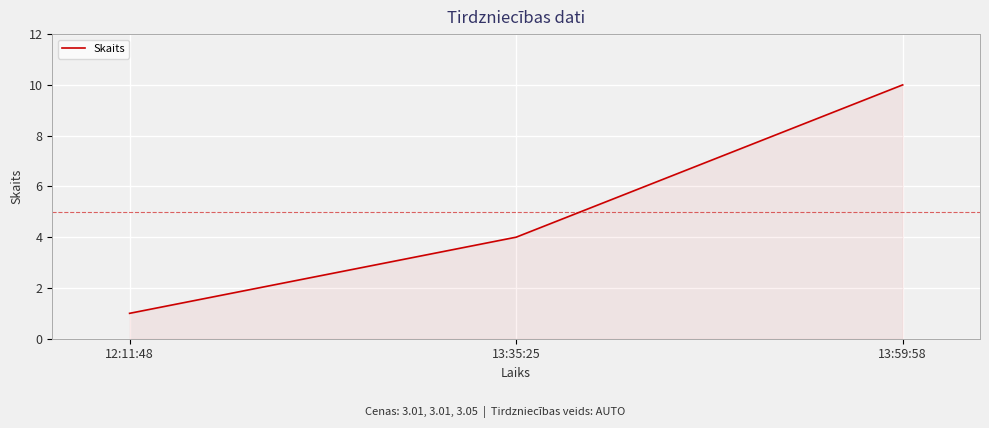

List the labels in order of value, smallest first.

12:11:48, 13:35:25, 13:59:58